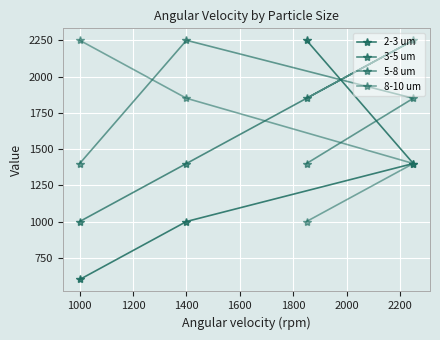

Which series ends up on top after the final intersection of 5-8 um and 8-10 um?

8-10 um